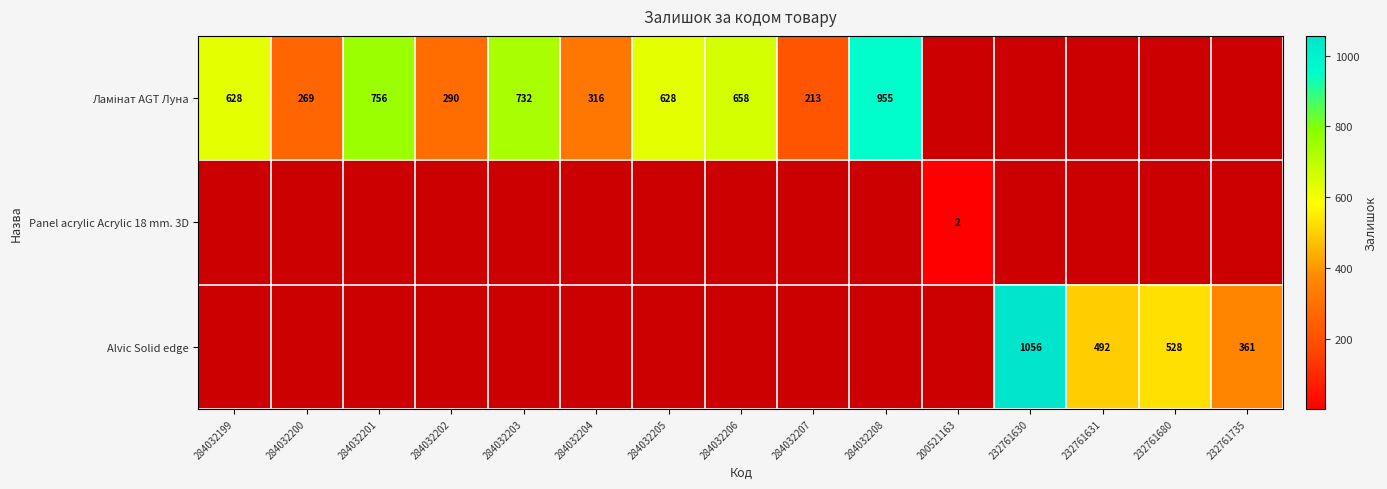

Is it true that Alvic Solid edge equals 944 at 232761680?

False